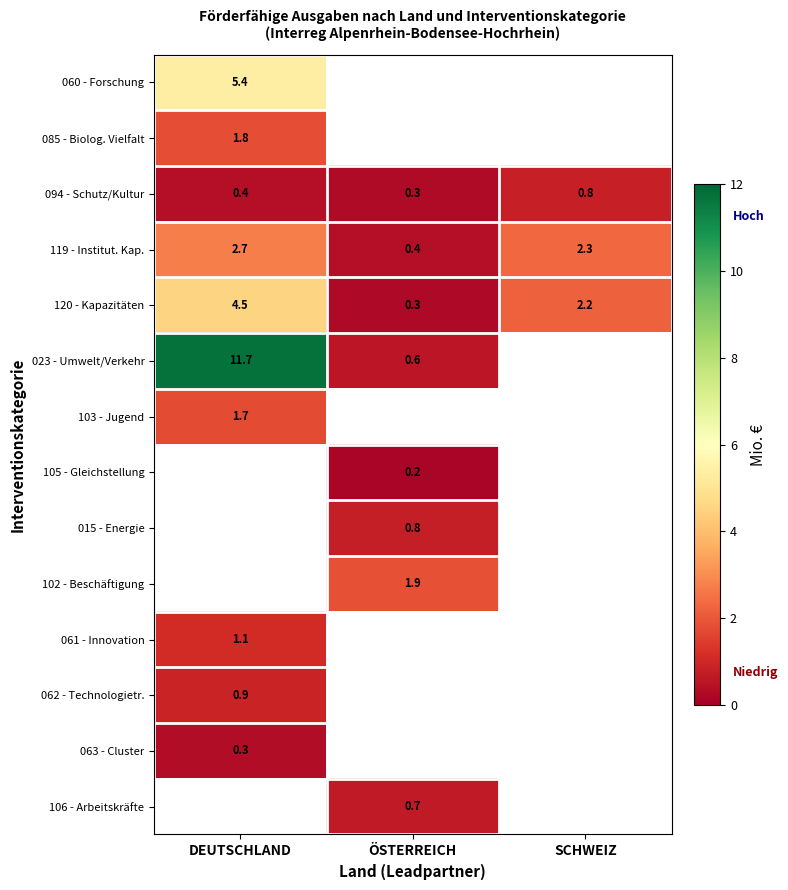

What is the maximum value for 094 - Schutz/Kultur?

0.8